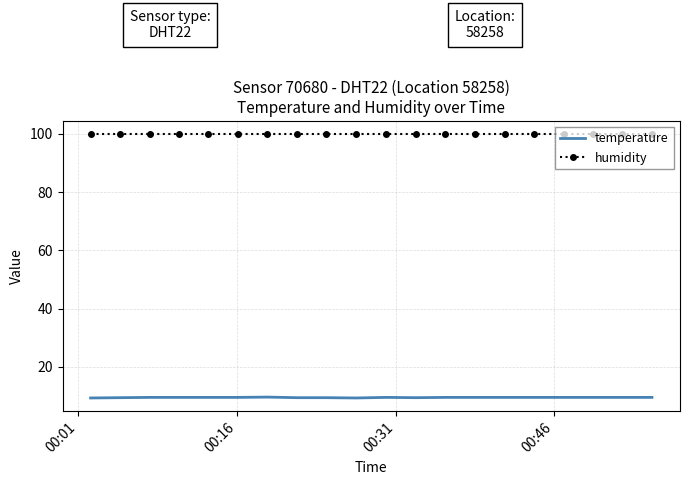

How many series are shown in this chart?

2